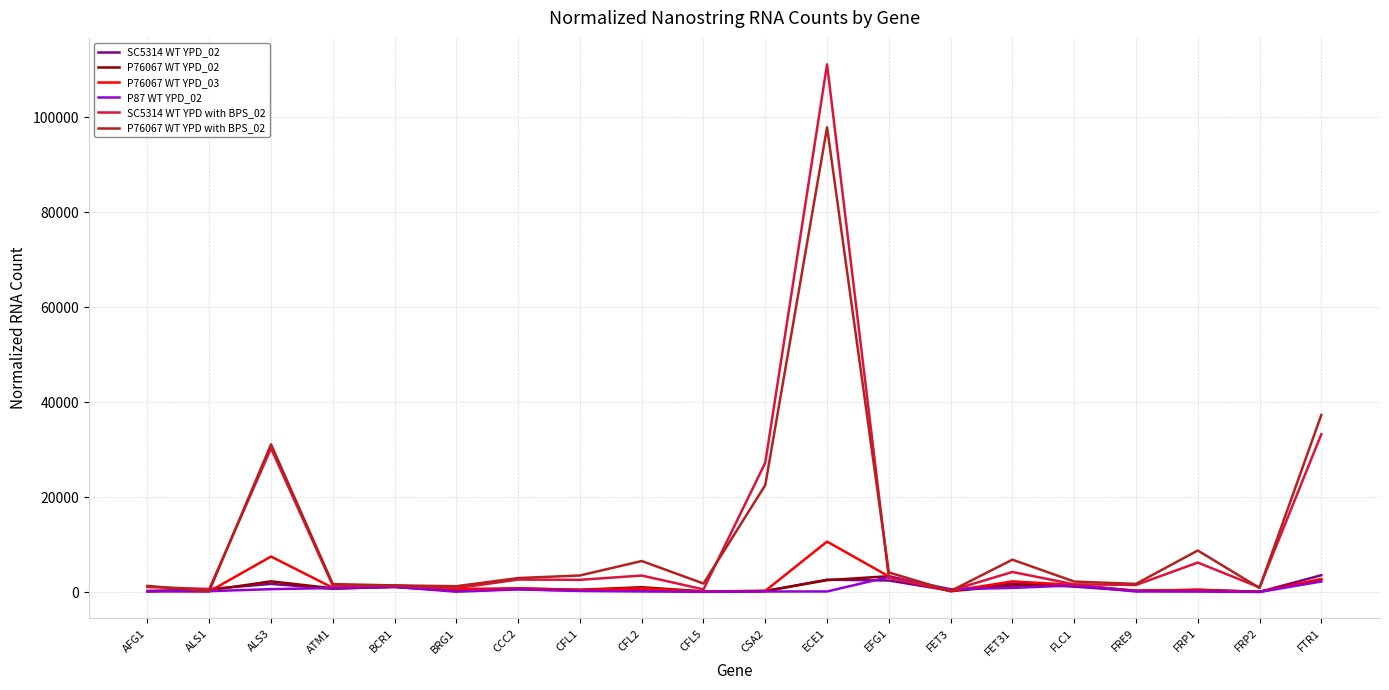

What are all the series names shown in the legend?

SC5314 WT YPD_02, P76067 WT YPD_02, P76067 WT YPD_03, P87 WT YPD_02, SC5314 WT YPD with BPS_02, P76067 WT YPD with BPS_02